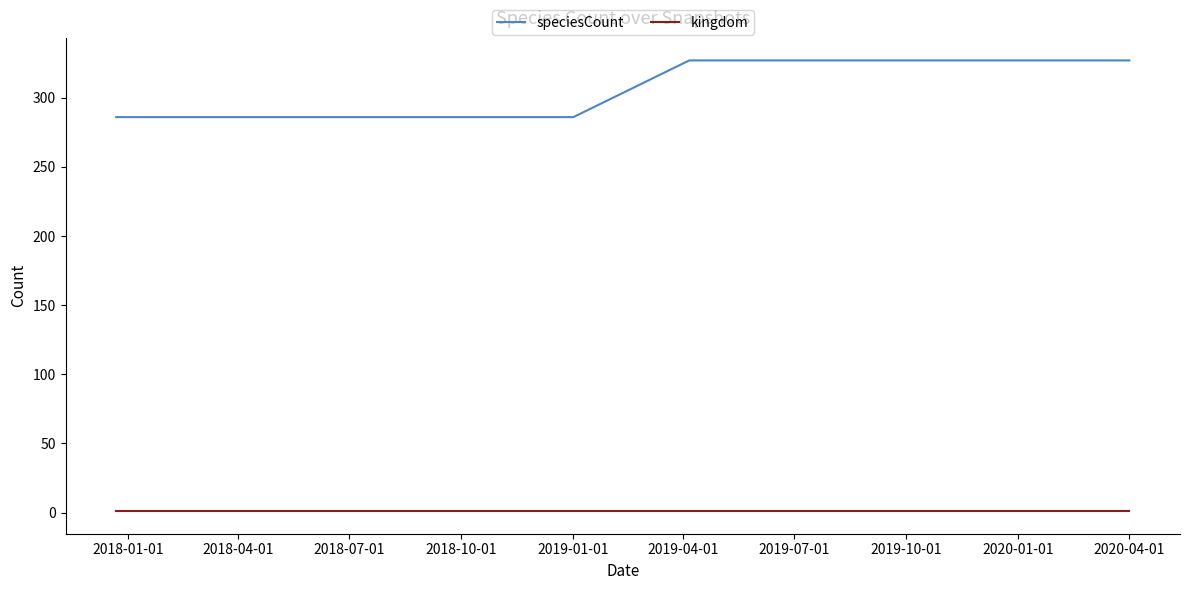

True or false: speciesCount and kingdom cross at least once.

False